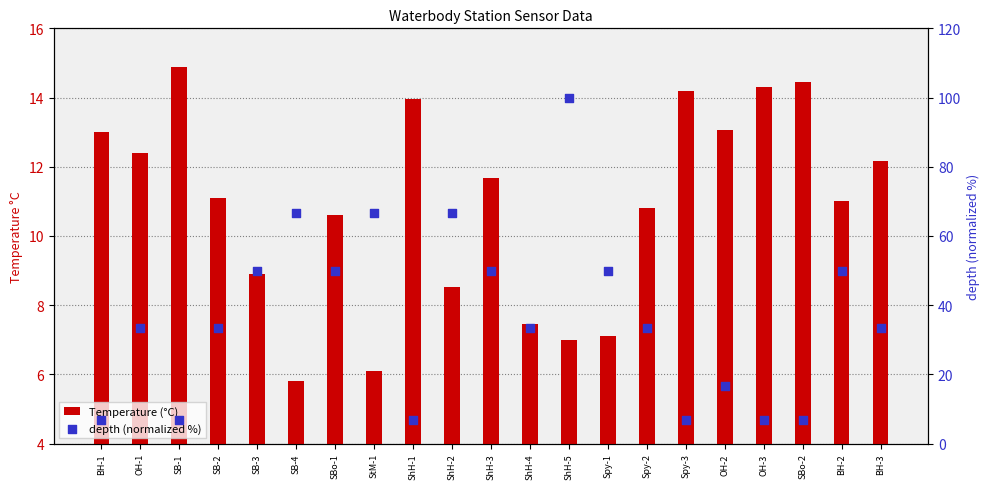

Which series has the largest Y range (max minus min)?

depth (normalized %)